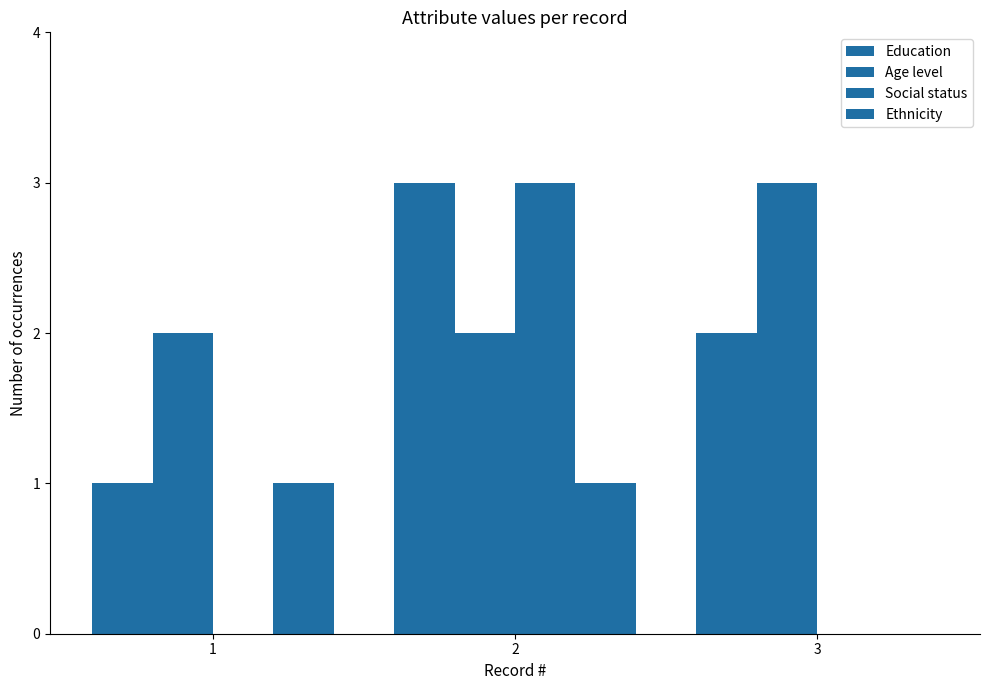

How many groups of bars are there?

3